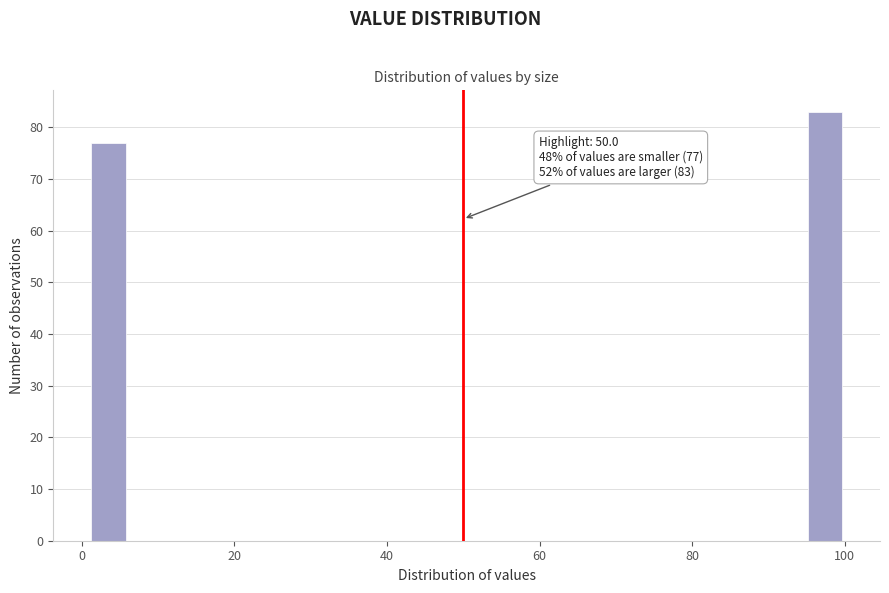

Read against the x-axis, roughly where is the centre of the tallest bar?

98